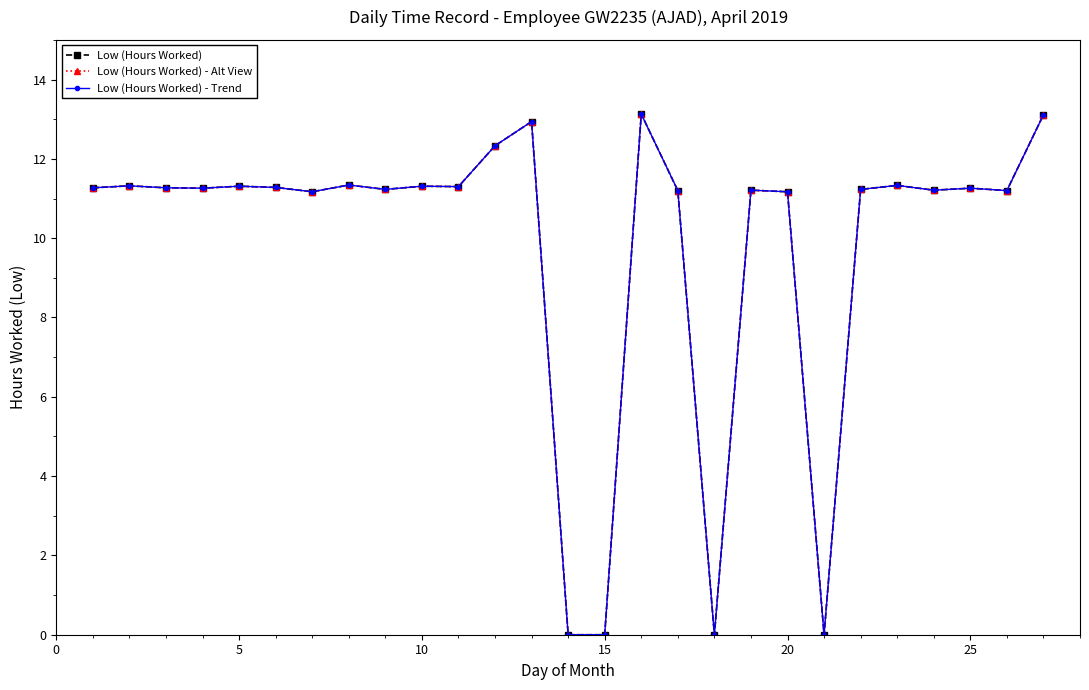

Does the chart have visible grid lines?

No